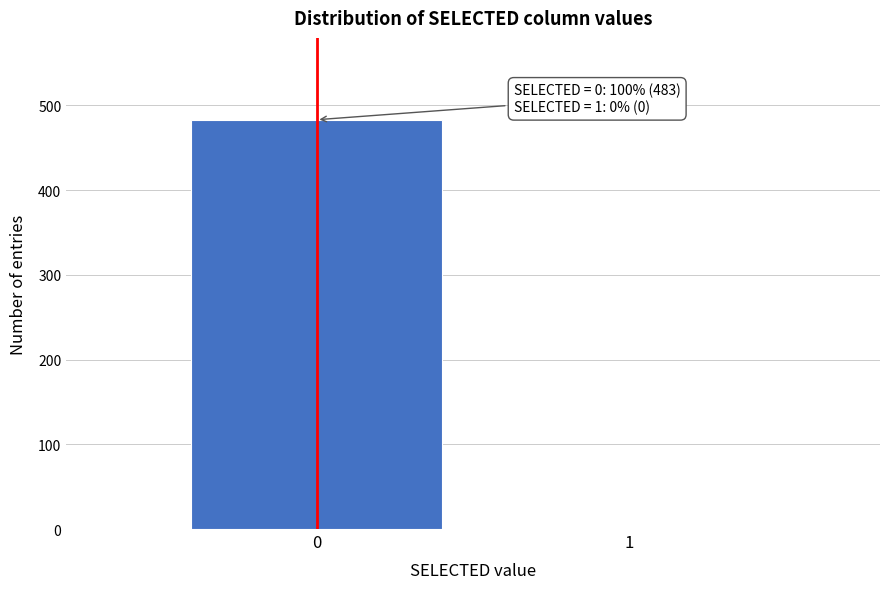

Reading left to right, list all the values displayed in this chart.

0=483	1=0